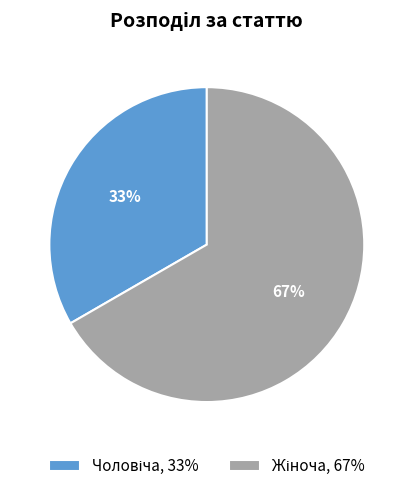

Does any single category account for the majority?

Yes